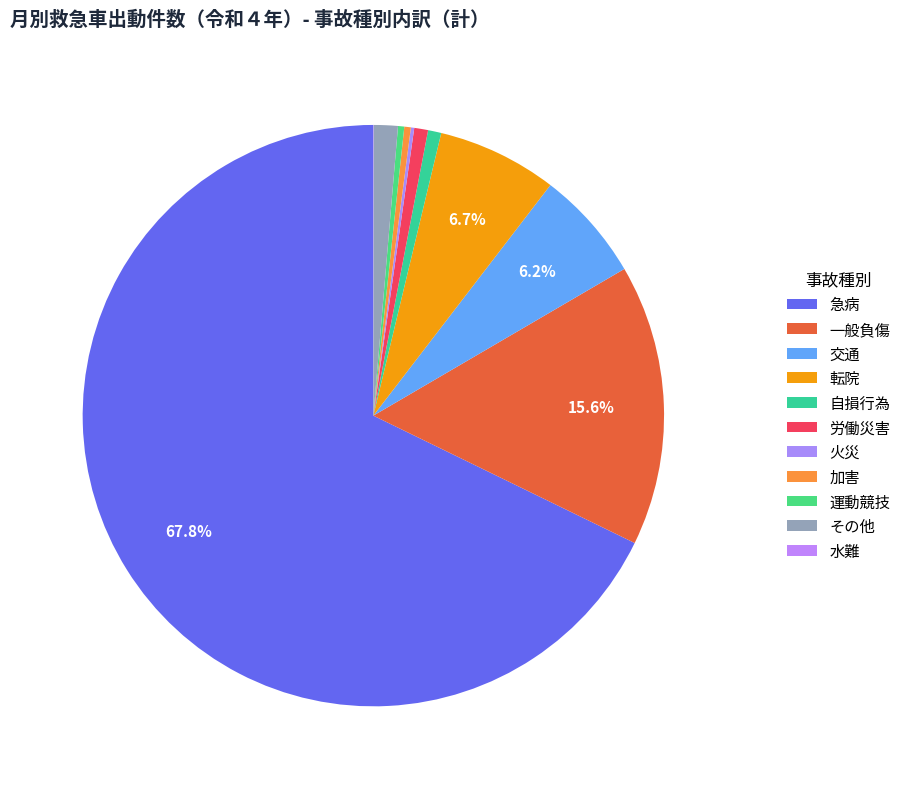

Does 労働災害 account for over 50% of the chart?

No